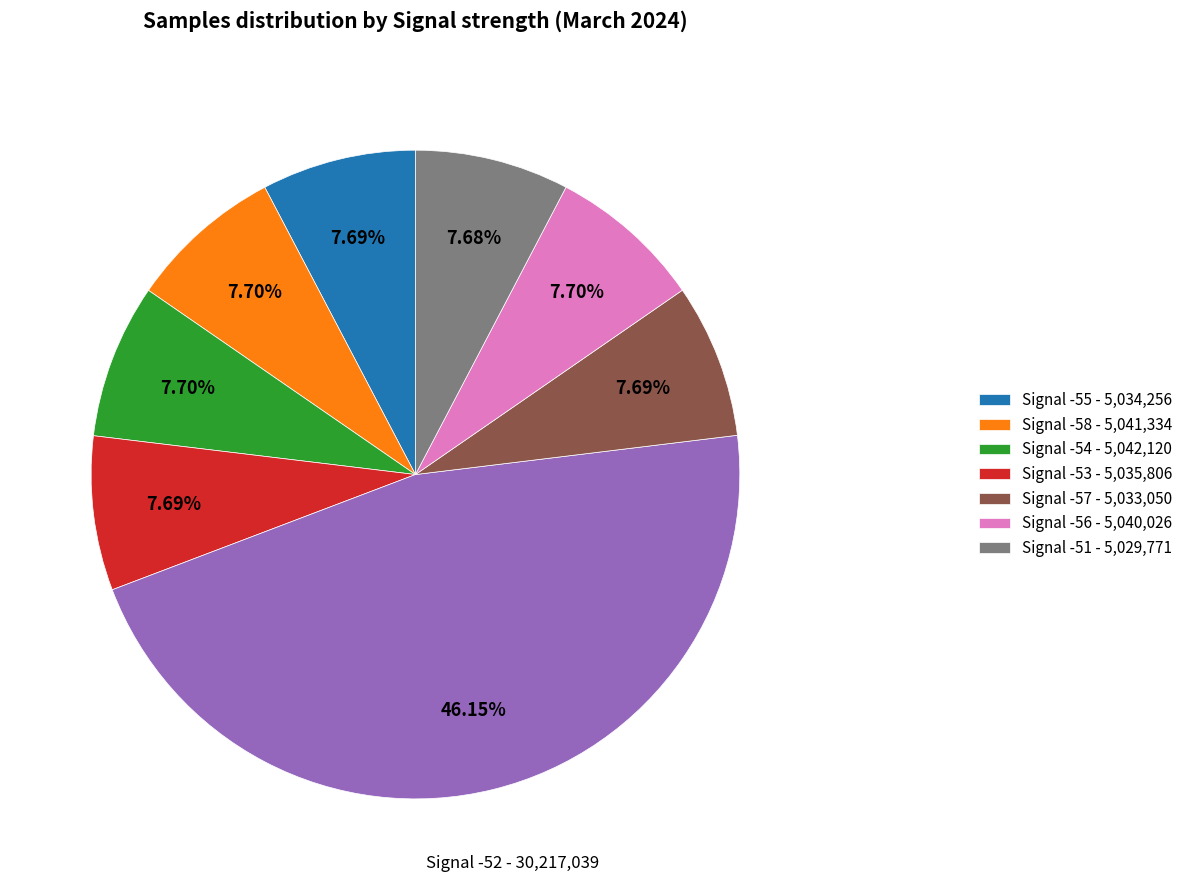

Is there a majority slice in this chart?

No